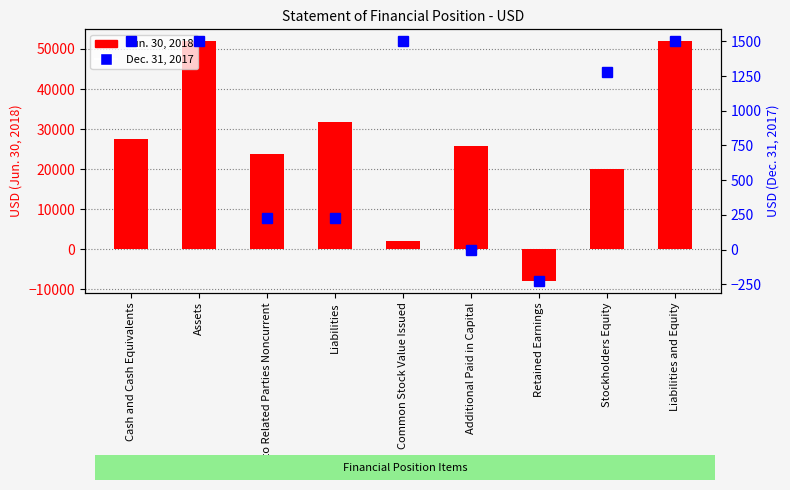

What is the minimum value shown in the chart?

-7811